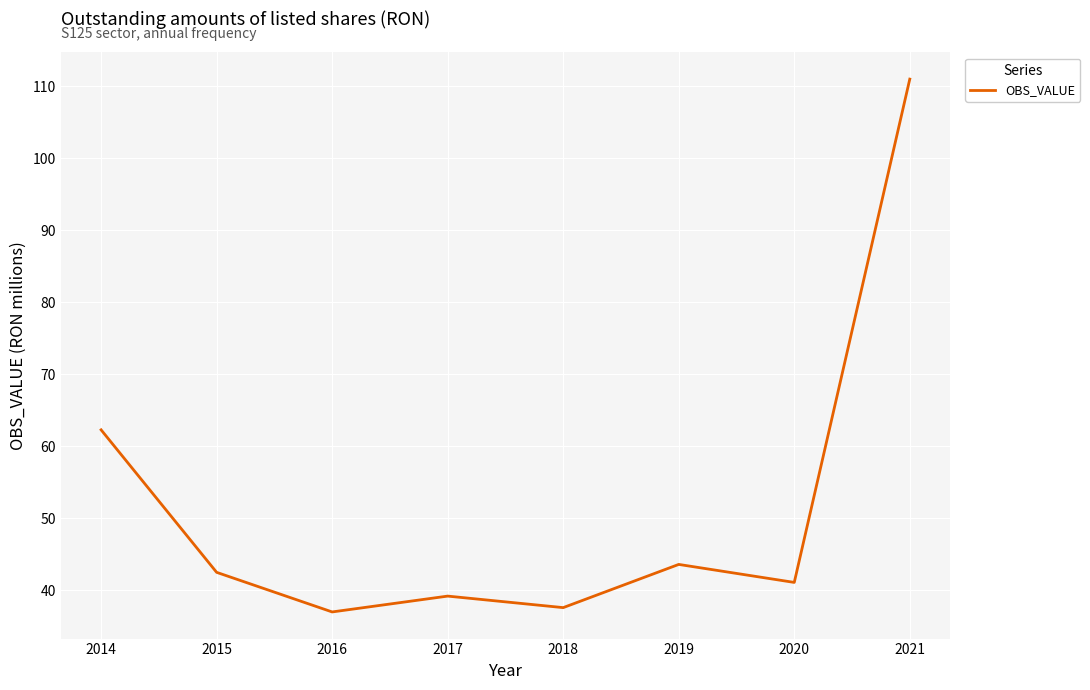

Which has a higher value, 2021 or 2015?

2021